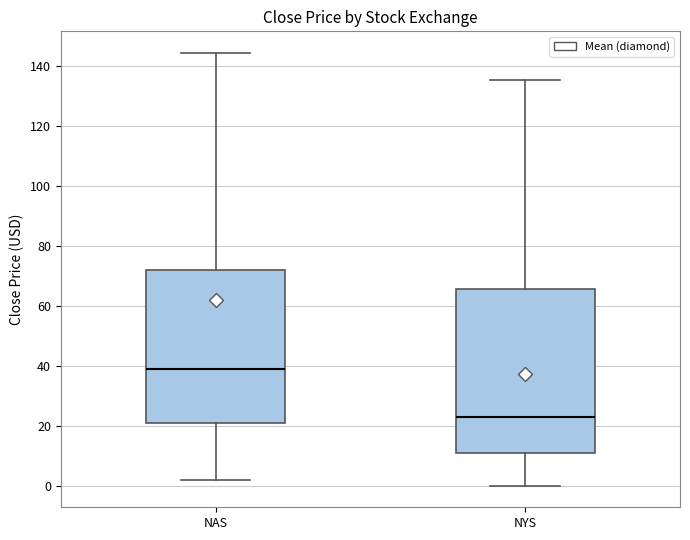

Which box is the tallest, from its lower edge to its upper edge?

NYS